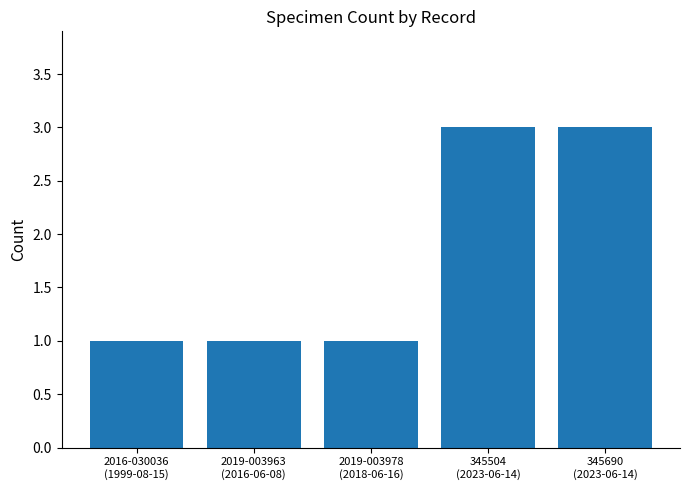

Is it true that the value at 2016-030036
(1999-08-15) is 1?

True